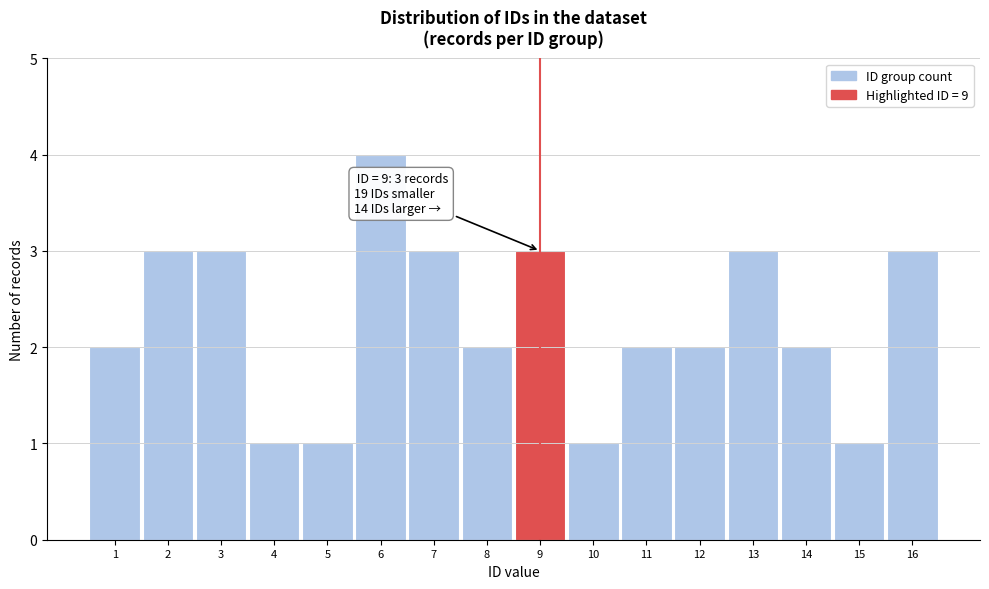

Which range on the x-axis has the tallest bar?

5.5 to 6.5